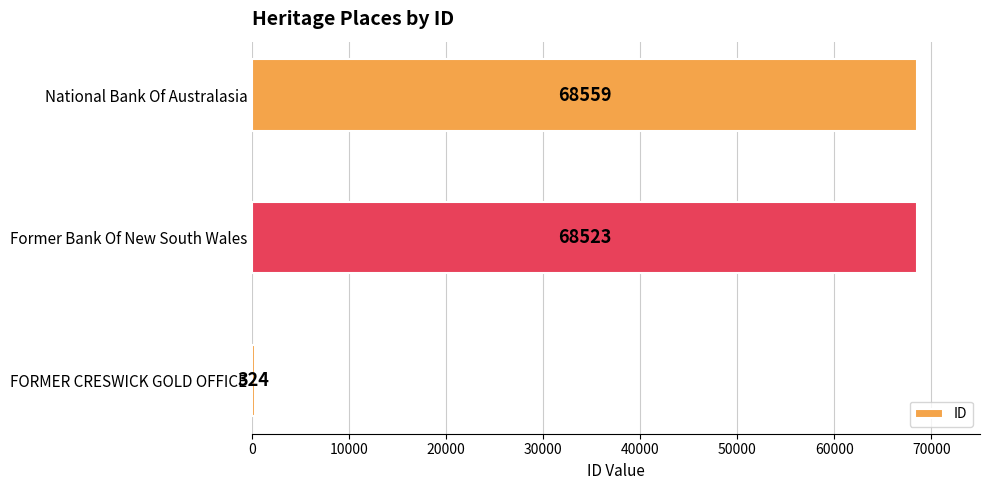

How many values are below 68523?

1